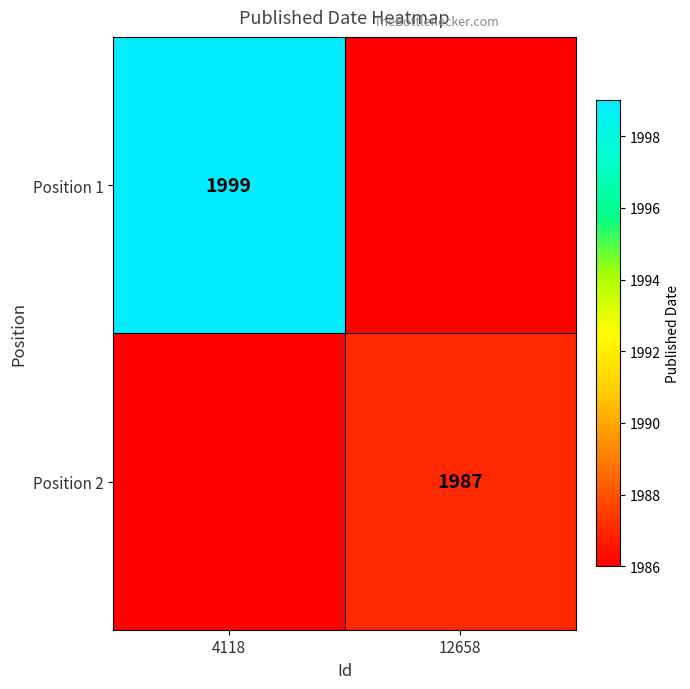

Is it true that Position 2 equals 1260 at 12658?

False